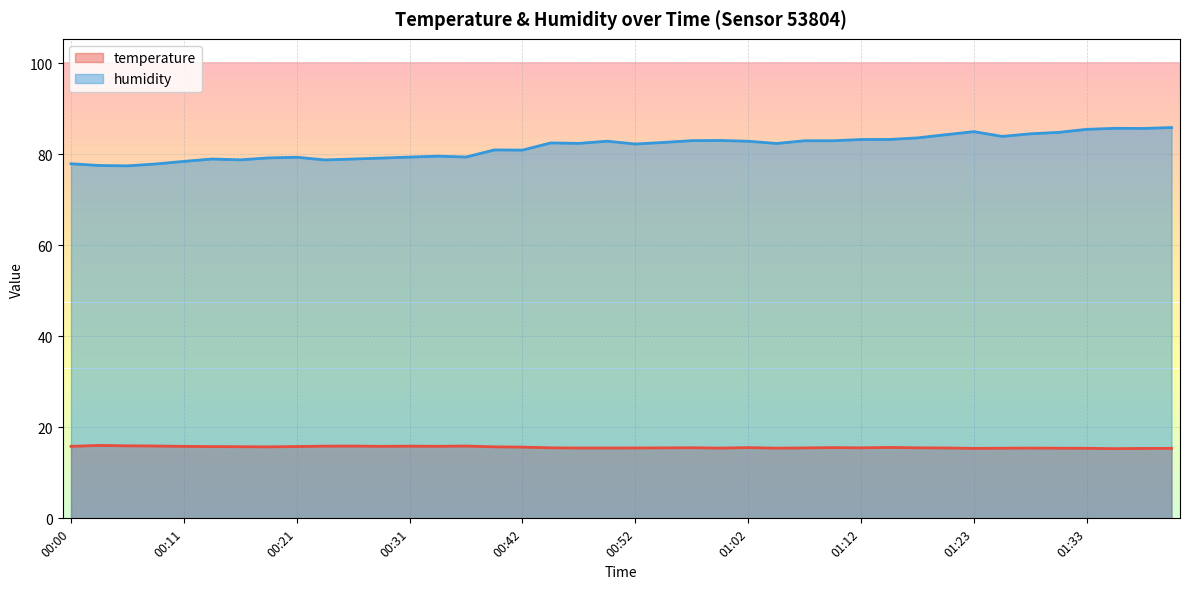

Is the value of temperature at 00:52 greater than the value of humidity at 00:26?

No